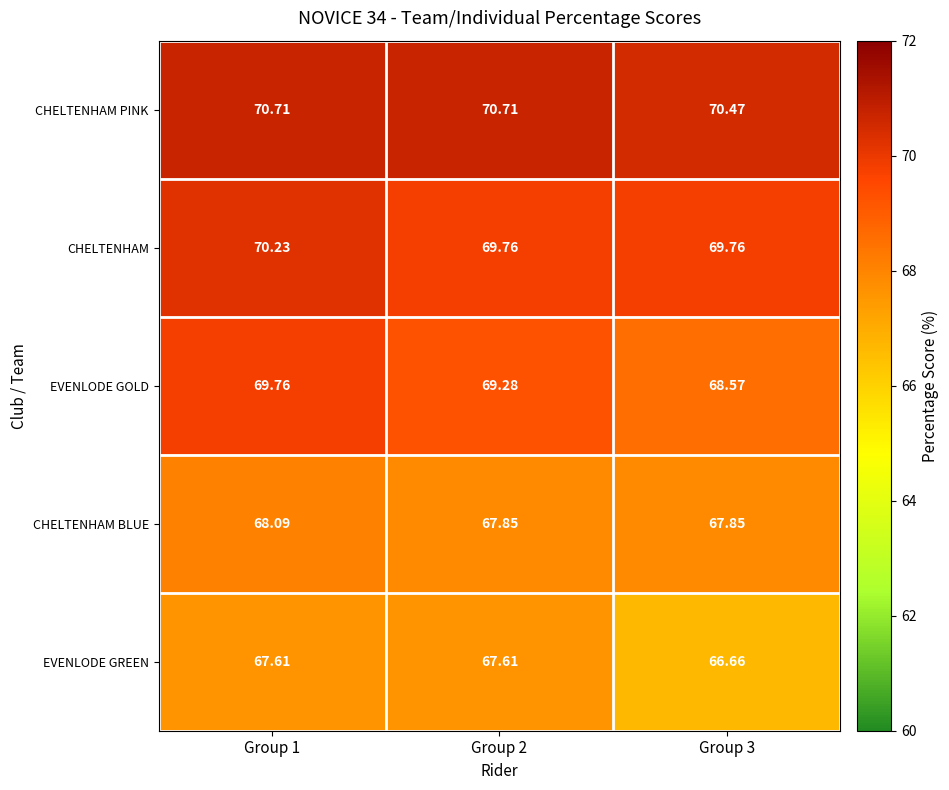

At Group 2, list the series in order from smallest to largest.

EVENLODE GREEN, CHELTENHAM BLUE, EVENLODE GOLD, CHELTENHAM, CHELTENHAM PINK